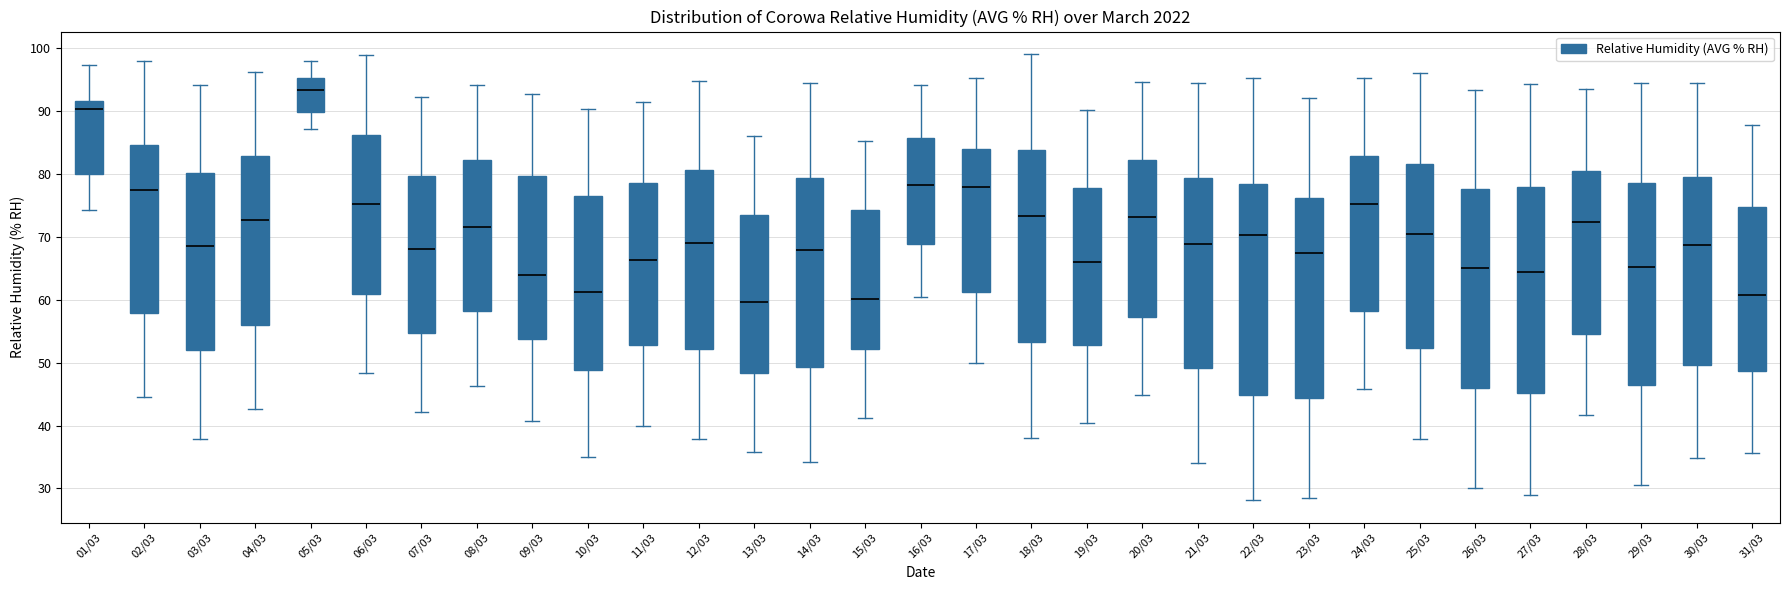

Which box's median line is the highest?

05/03